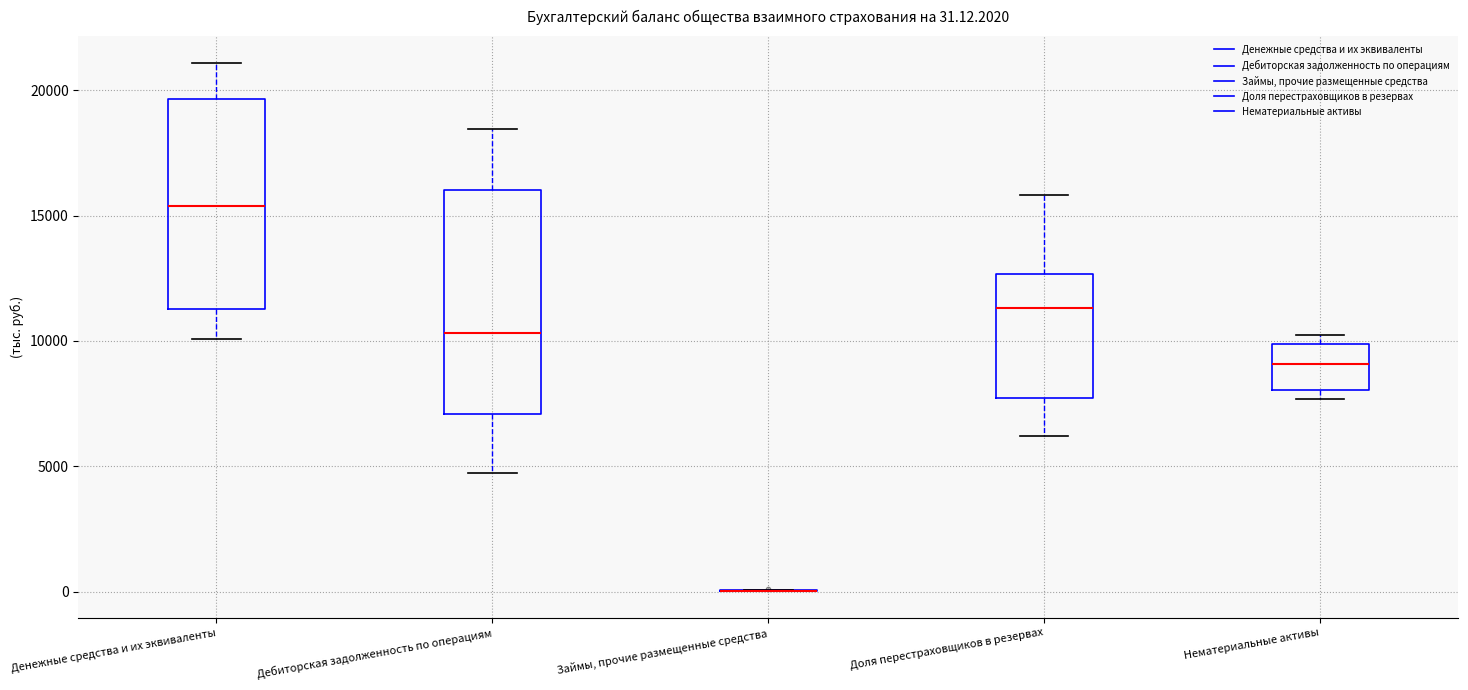

Comparing the boxes themselves (not the whiskers), which one is the tallest?

Дебиторская задолженность по операциям